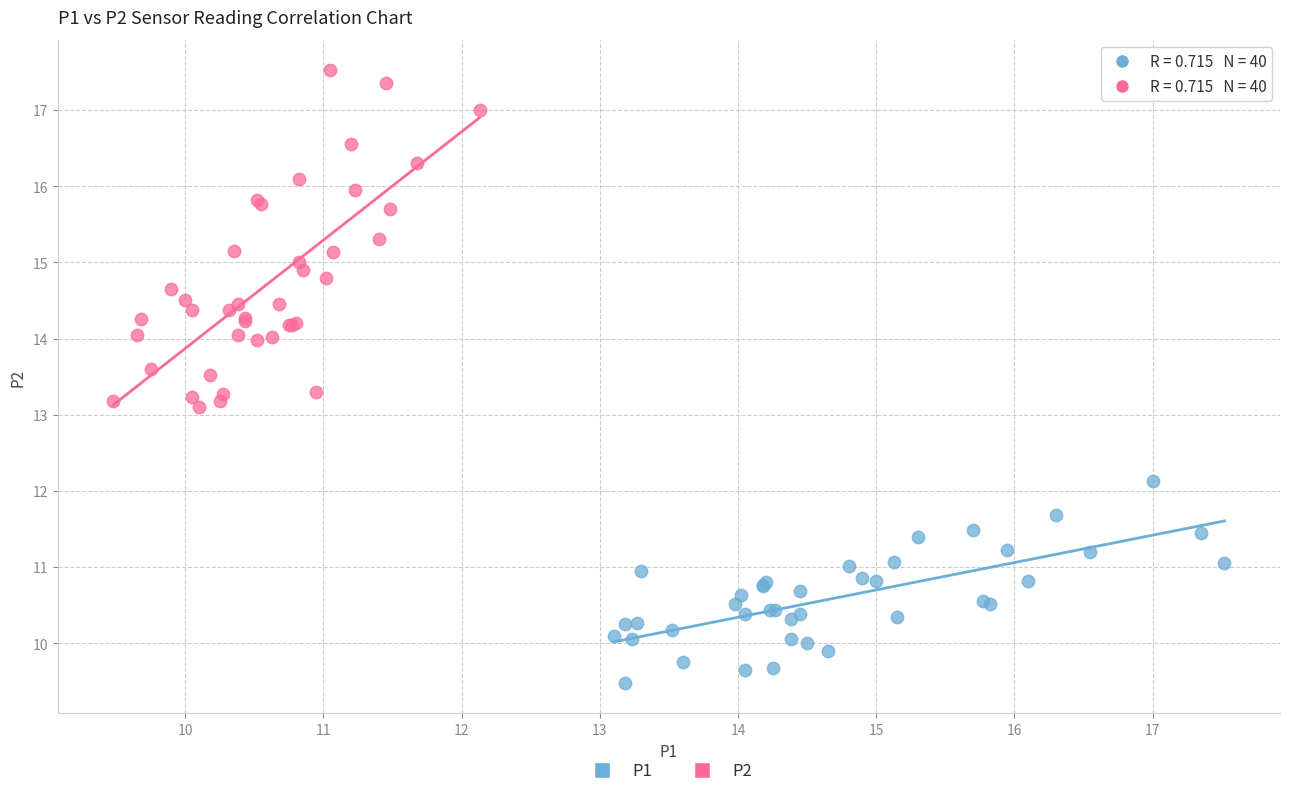

Which series contains the highest Y value?

P2